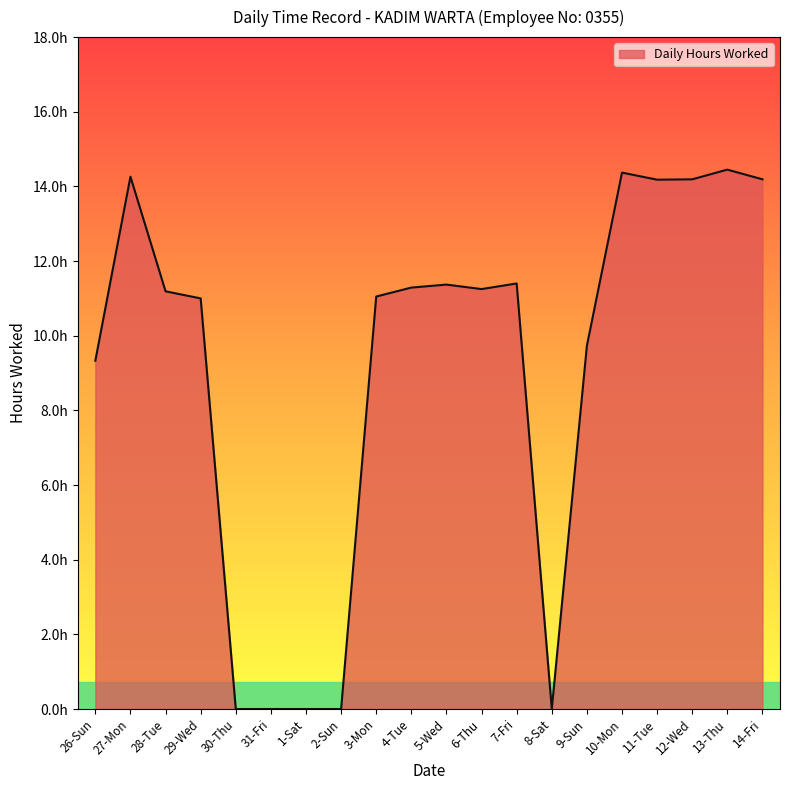

What position from the left is 31-Fri?

6